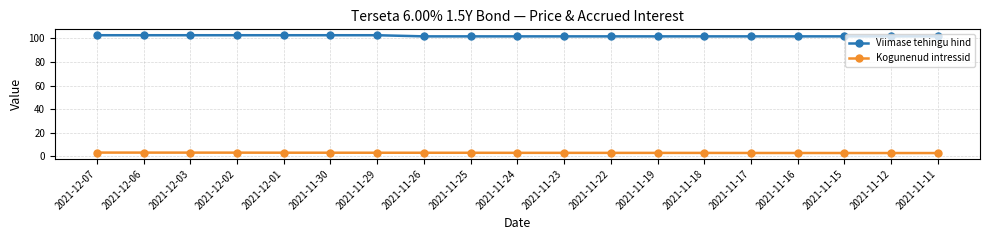

Rank the series by their average value, from lowest to highest.

Kogunenud intressid, Viimase tehingu hind